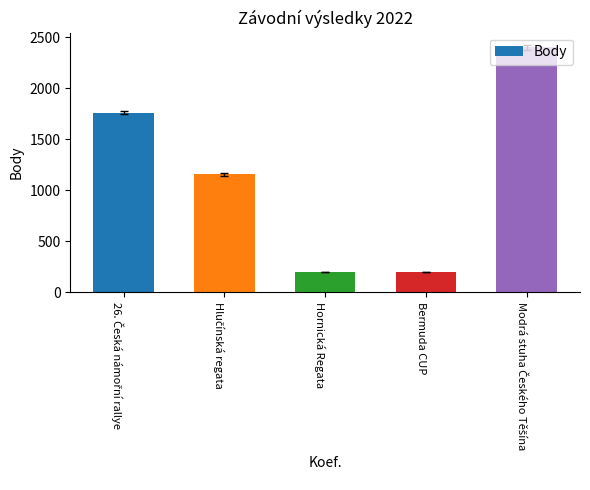

The chart shows a value of 202 at Hornická Regata. True or false?

True